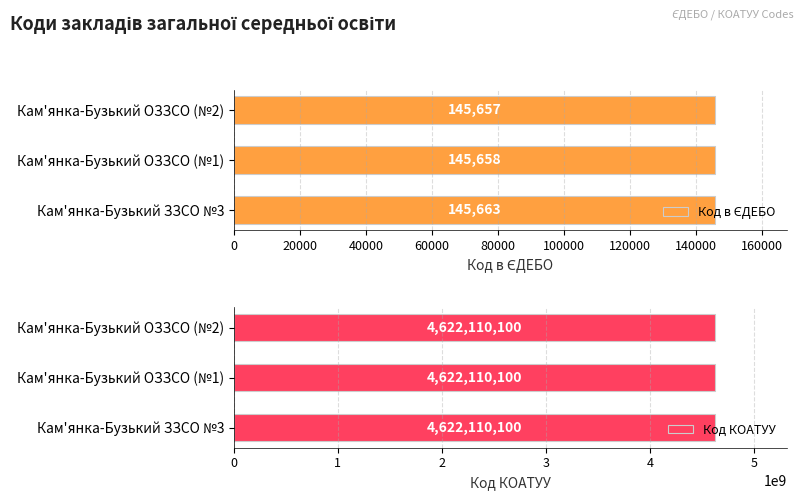

What is the sum of all Код в ЄДЕБО values?

436978.0